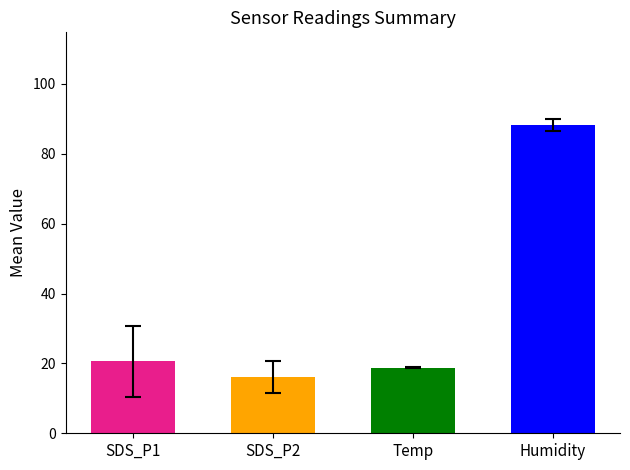

What is the spread (max minus min) of values at 20?

72.8